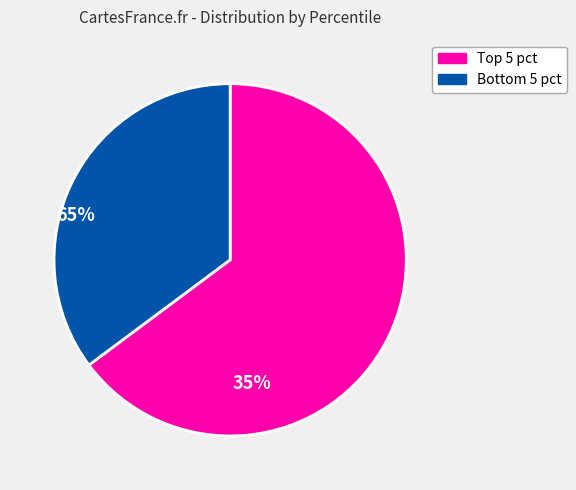

Count the number of slices in the pie.

2